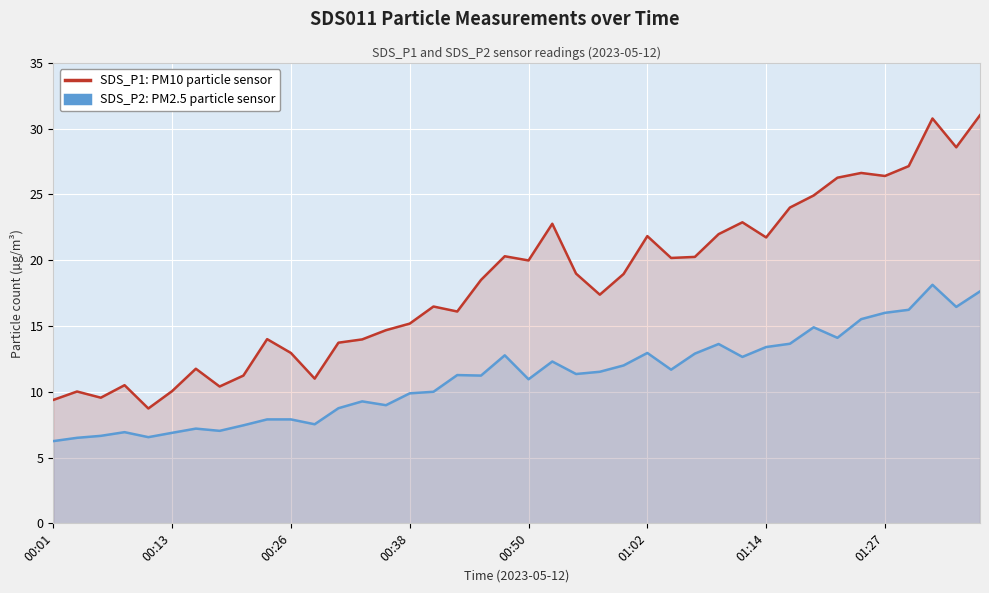

How many values in the SDS_P2 series are below 11?

18